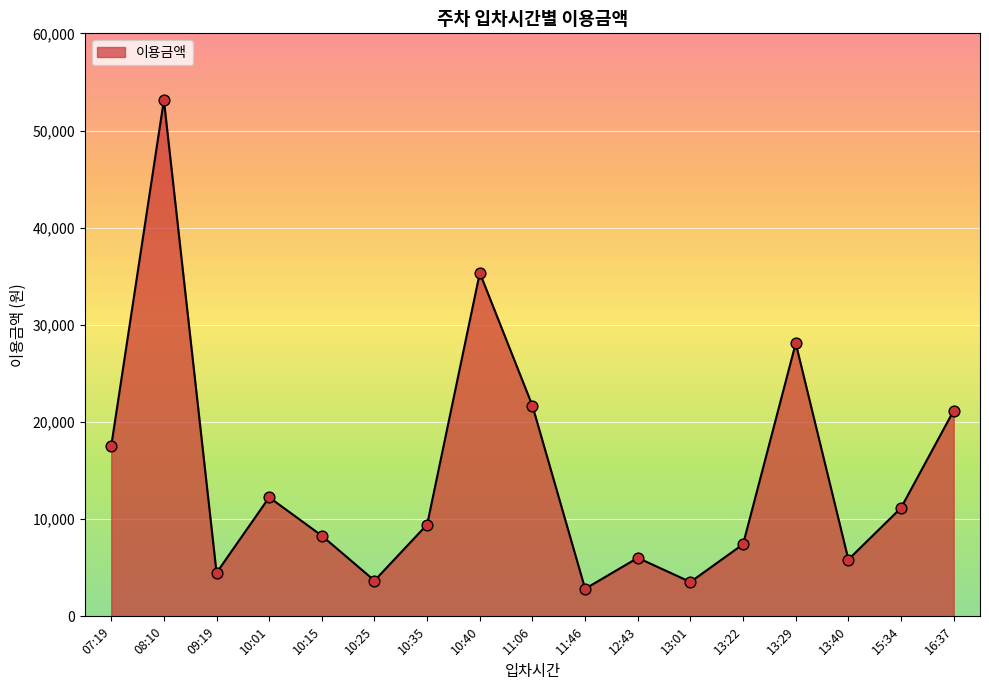

Approximately how many times larger is the value at 11:46 compared to 13:29?

0.1